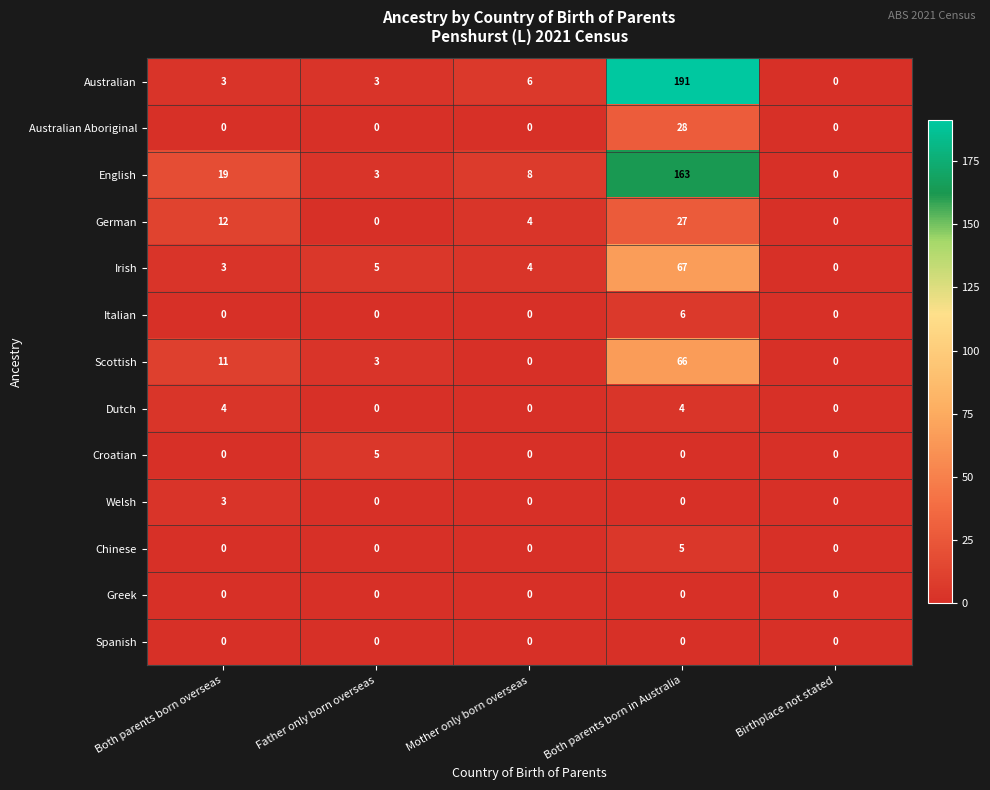

Which series has the largest range (max minus min)?

Australian